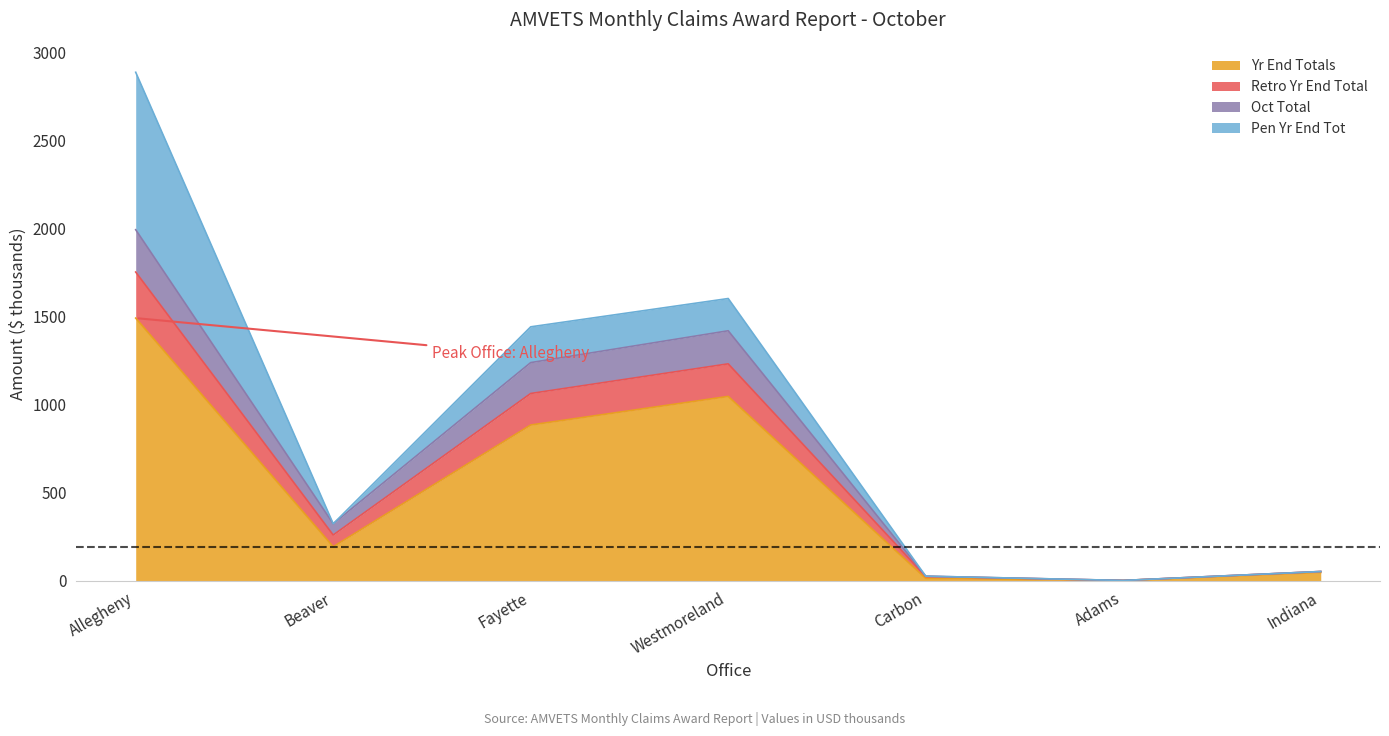

At which label is Yr End Totals closest to 747?

Fayette